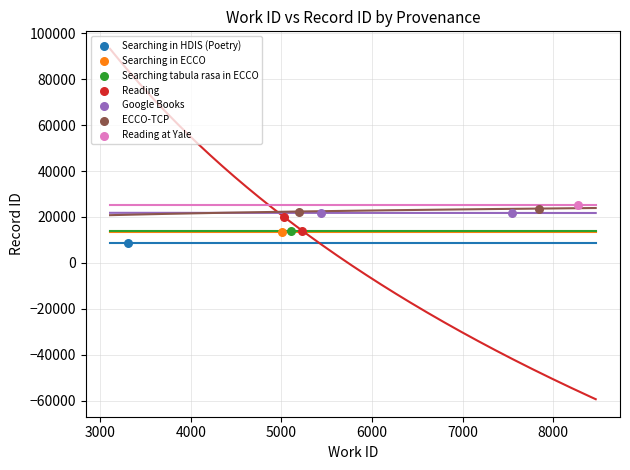

Which series contains the lowest Y value?

Searching in HDIS (Poetry)